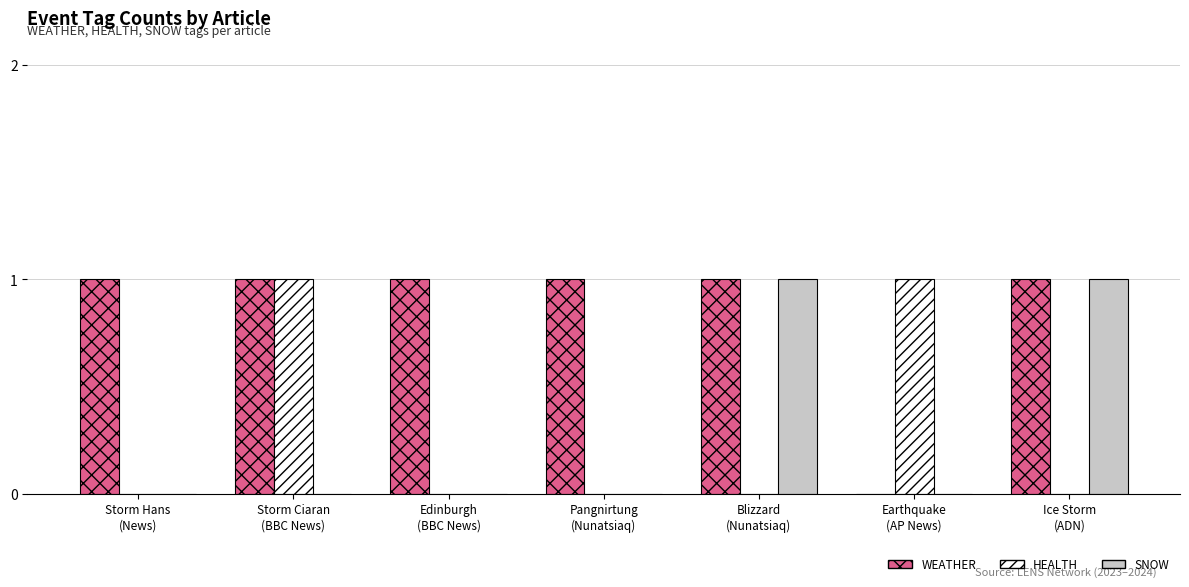

Reading right to left, extract all data points from this chart.

WEATHER: 1	0	1	1	1	1	1
HEALTH: 0	1	0	0	0	1	0
SNOW: 1	0	1	0	0	0	0